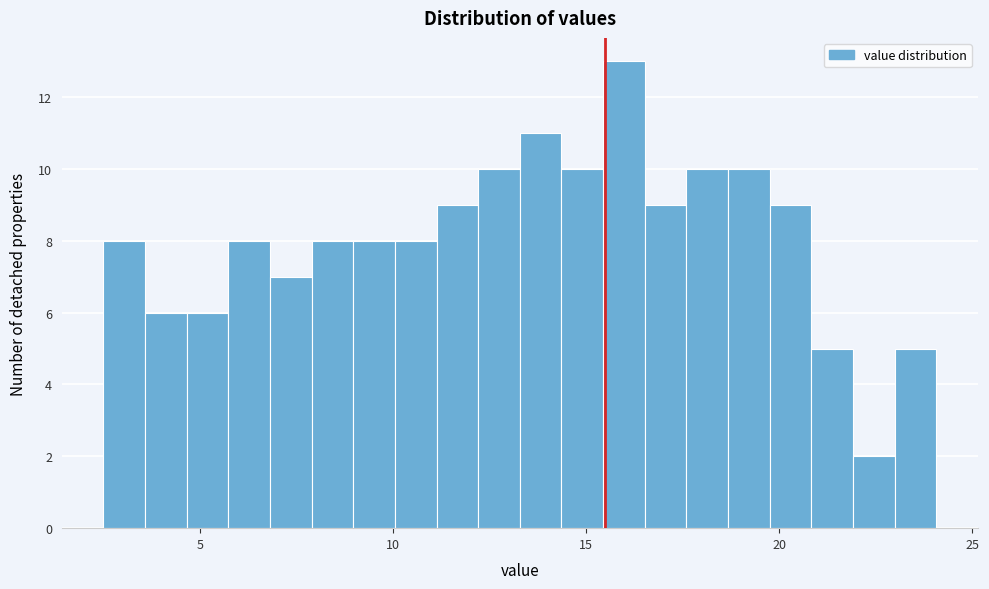

Read against the x-axis, roughly where is the centre of the tallest bar?

16.0